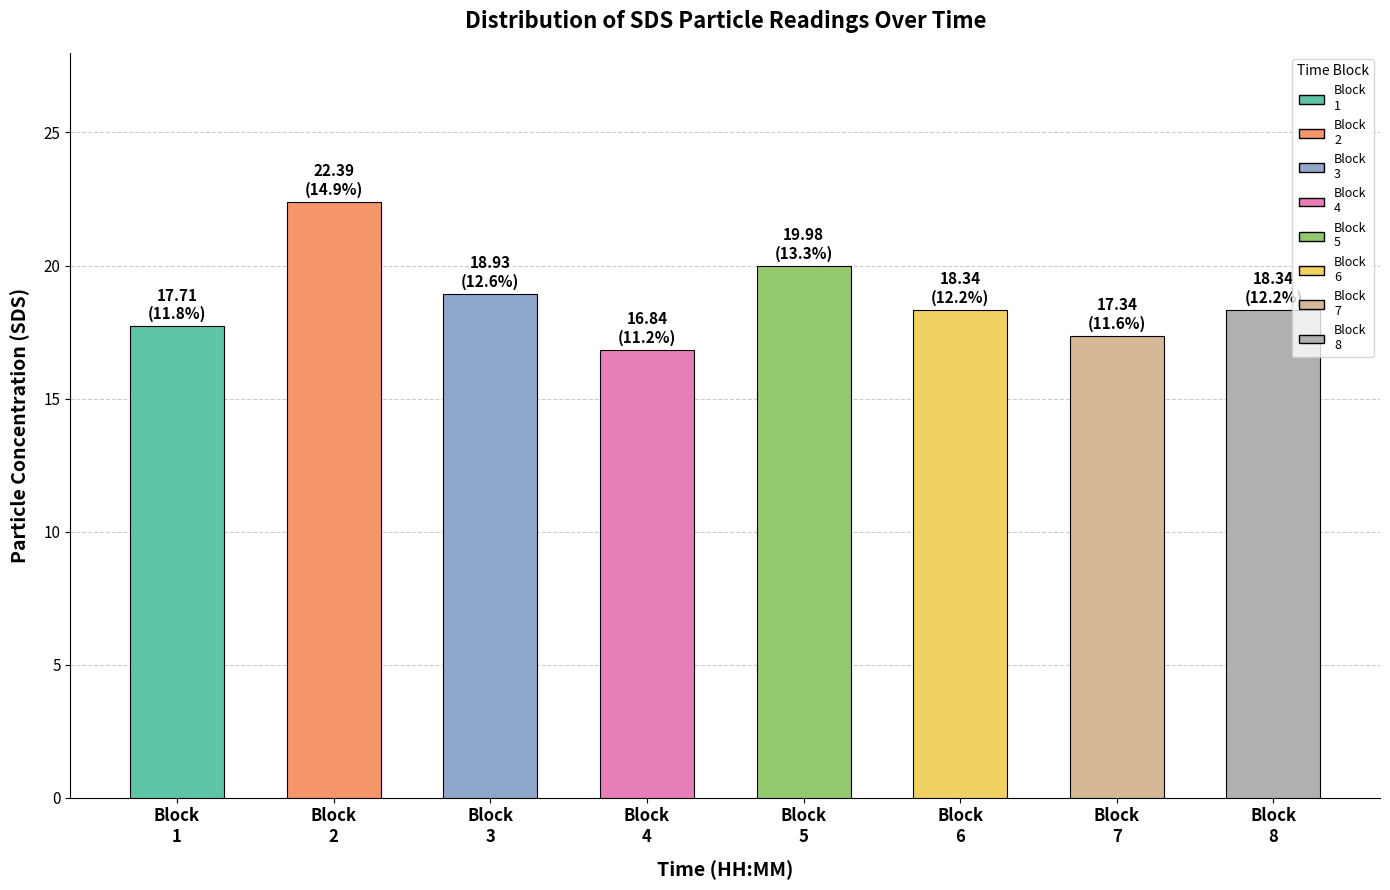

What is the sum of all values?

149.9